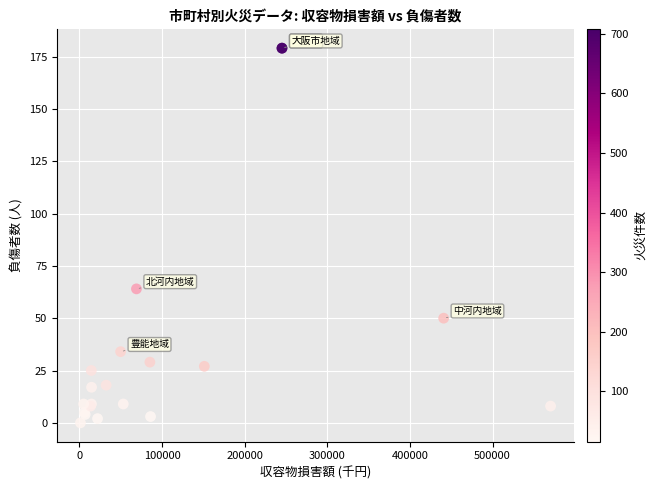

What Y value in the scatter plot is closest to 89?

64